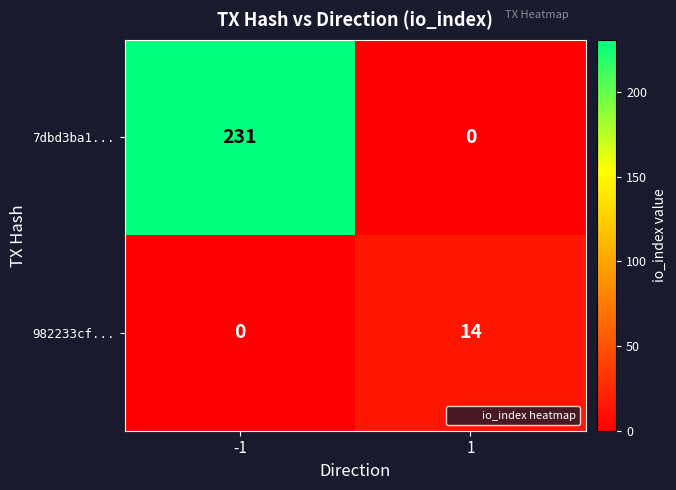

How many positive values does the 7dbd3ba1... series have?

1